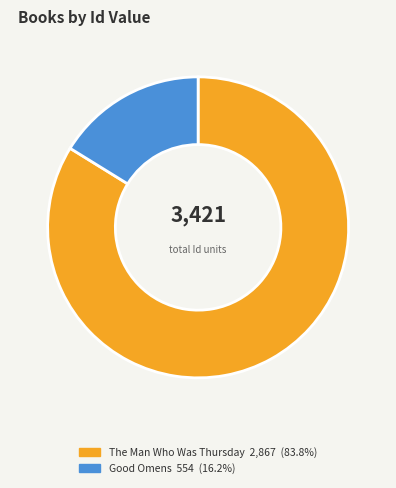

Is there any slice that represents more than half of the pie?

Yes